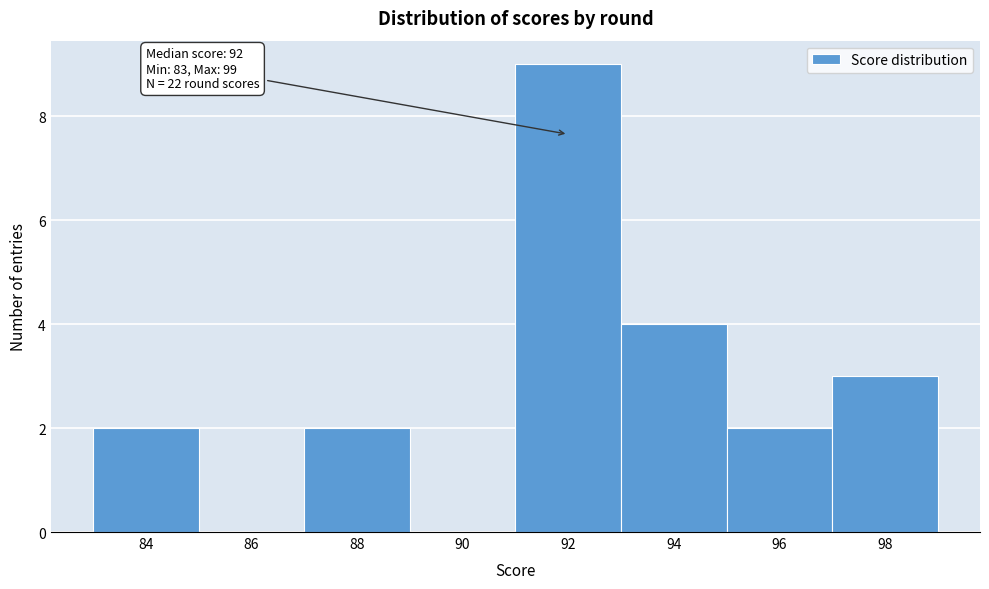

Over which range of the x-axis is the bar tallest?

91 to 93